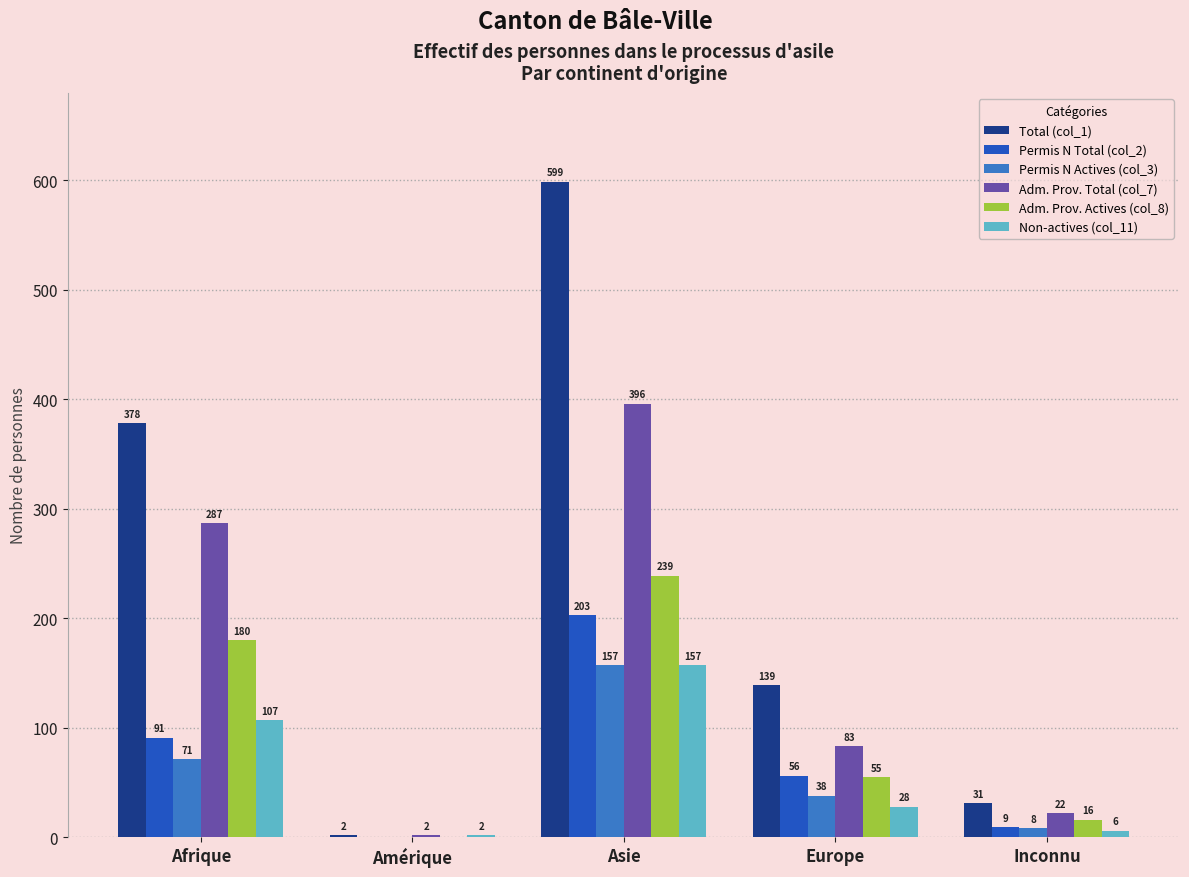

What is the sum of the Non-actives (col_11) values at Asie and Amérique?

159